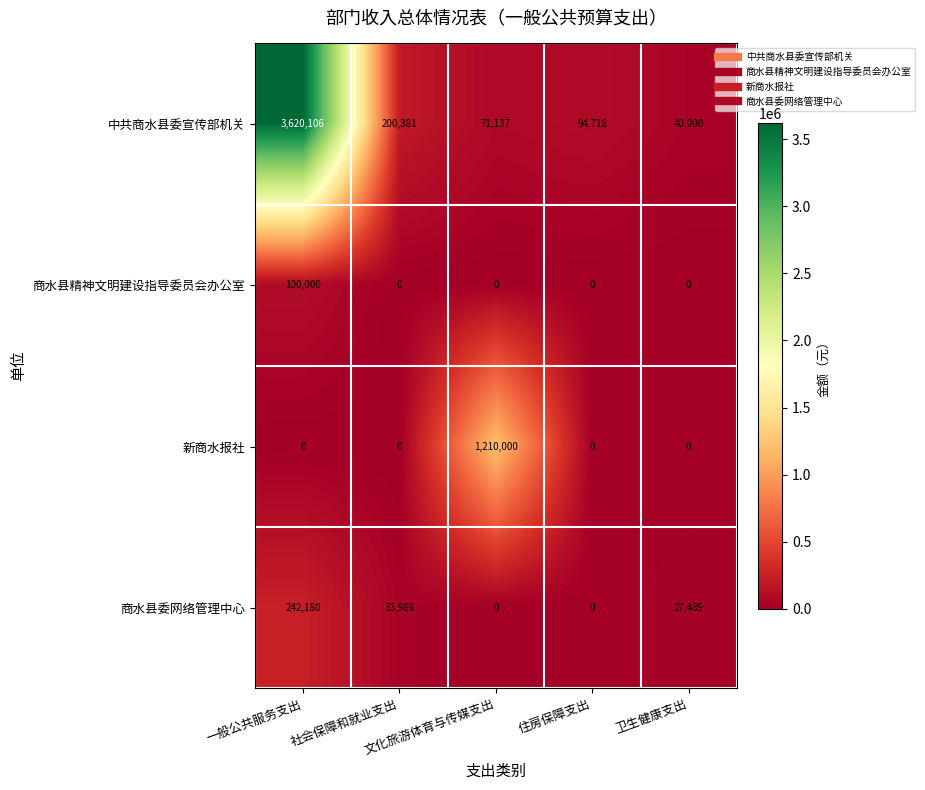

Which series has the largest total across all categories?

中共商水县委宣传部机关